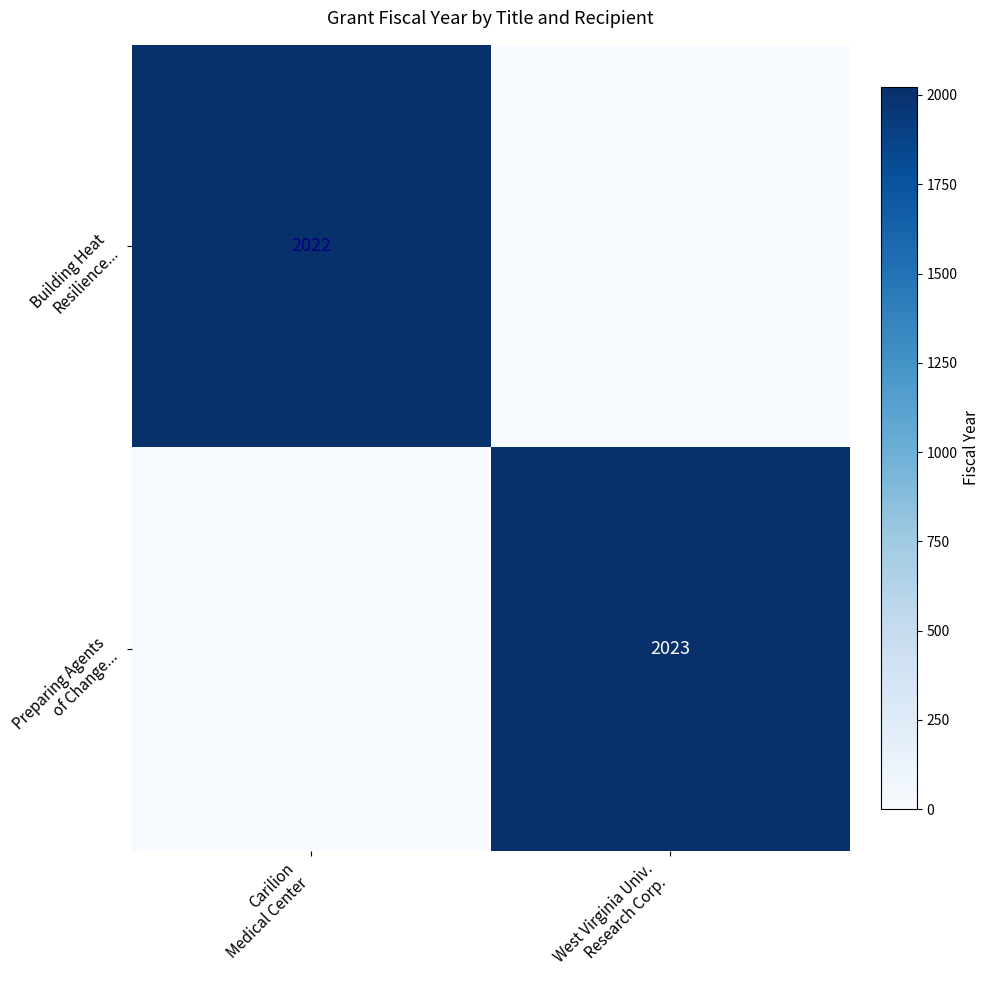

Between Carilion Medical Center and West Virginia Univ. Research Corp., which series saw the biggest shift?

Preparing Agents of Change...